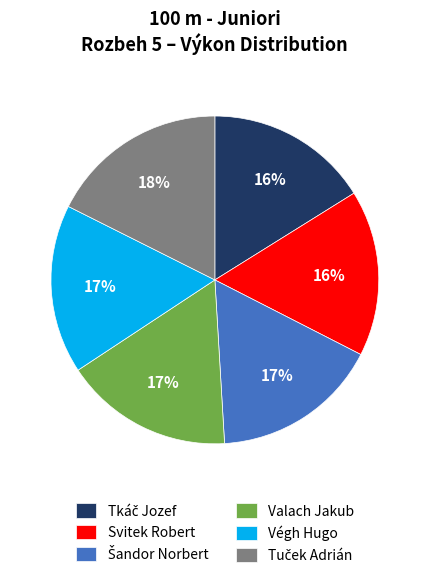

Combined, do Végh Hugo and Svitek Robert account for over 50%?

No